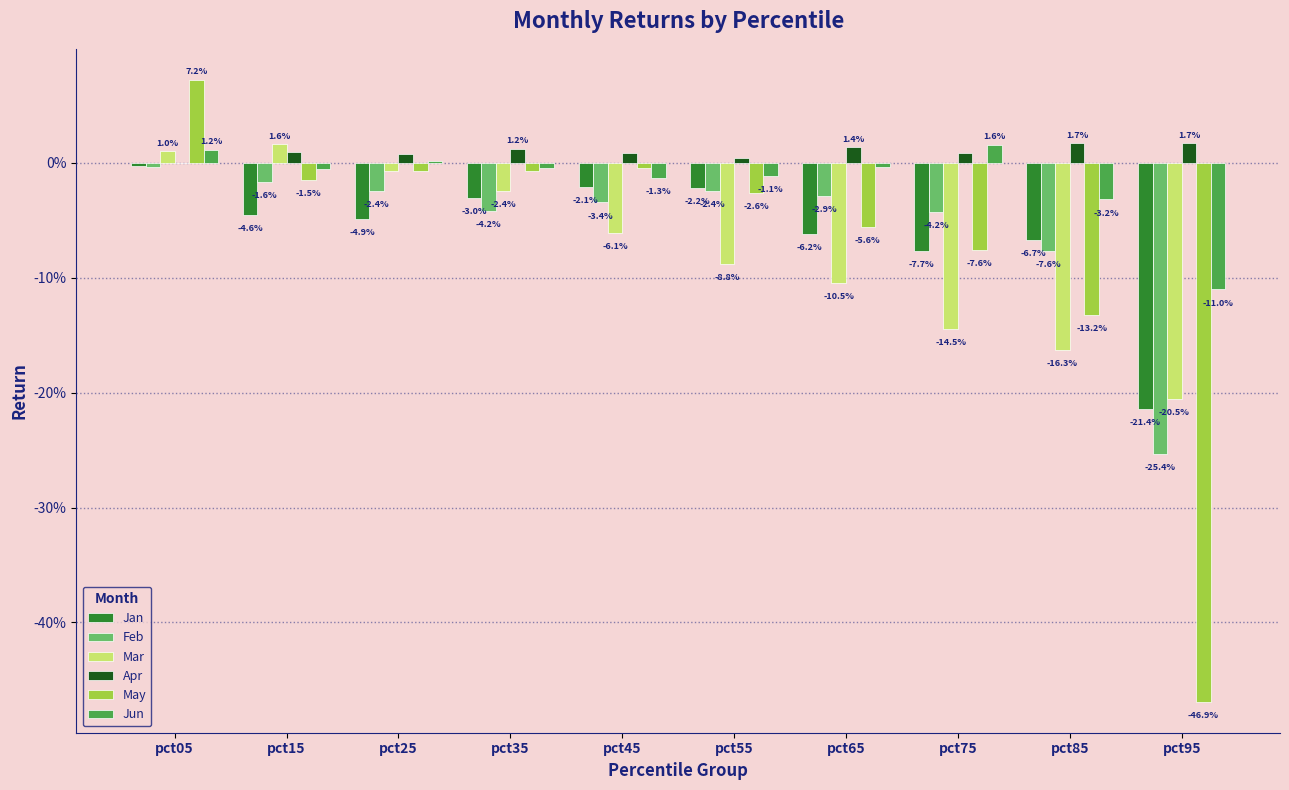

Rank the series by their maximum value, from lowest to highest.

Feb, Jan, Jun, Mar, Apr, May